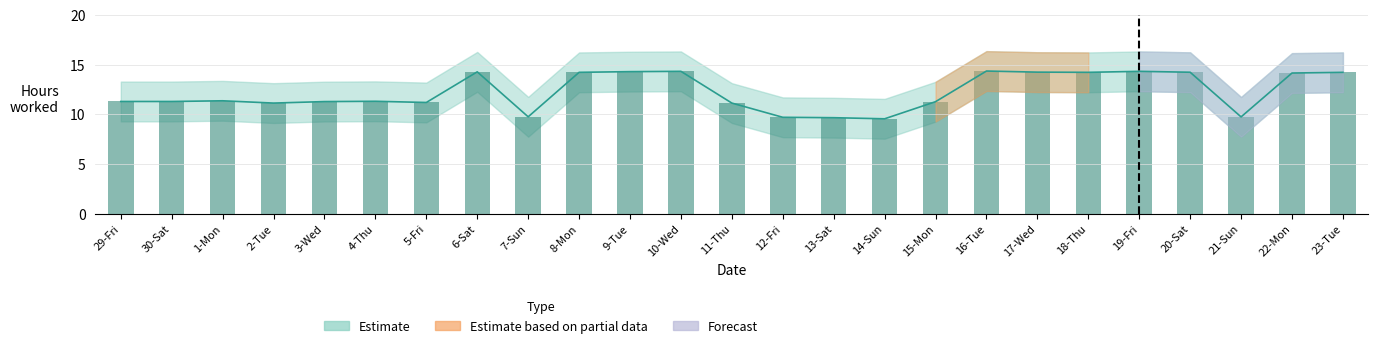

True or false: Estimate_upper has a value of 4.4 at 12-Fri.

False